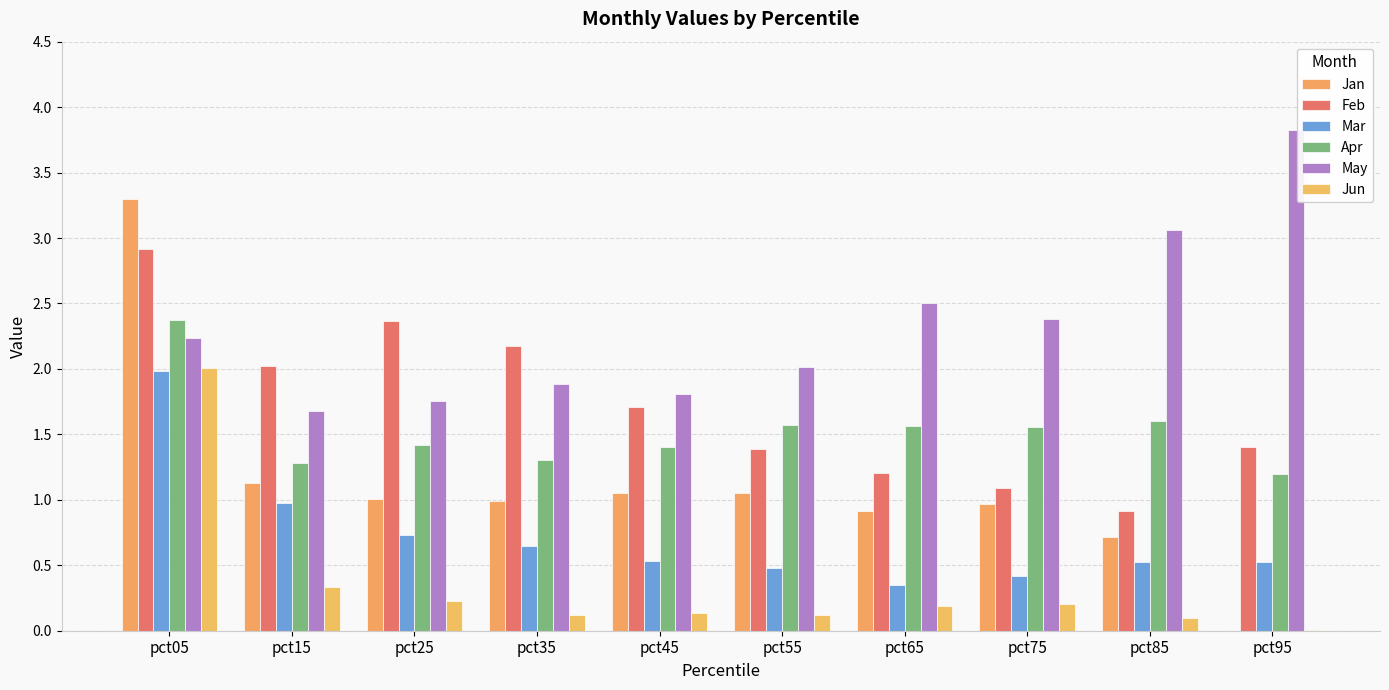

Reading right to left, transcribe all the data shown in this chart.

Jan: 0.0	0.7	1.0	0.9	1.1	1.1	1.0	1.0	1.1	3.3
Feb: 1.4	0.9	1.1	1.2	1.4	1.7	2.2	2.4	2.0	2.9
Mar: 0.5	0.5	0.4	0.3	0.5	0.5	0.6	0.7	1.0	2.0
Apr: 1.2	1.6	1.6	1.6	1.6	1.4	1.3	1.4	1.3	2.4
May: 3.8	3.1	2.4	2.5	2.0	1.8	1.9	1.8	1.7	2.2
Jun: 0.0	0.1	0.2	0.2	0.1	0.1	0.1	0.2	0.3	2.0